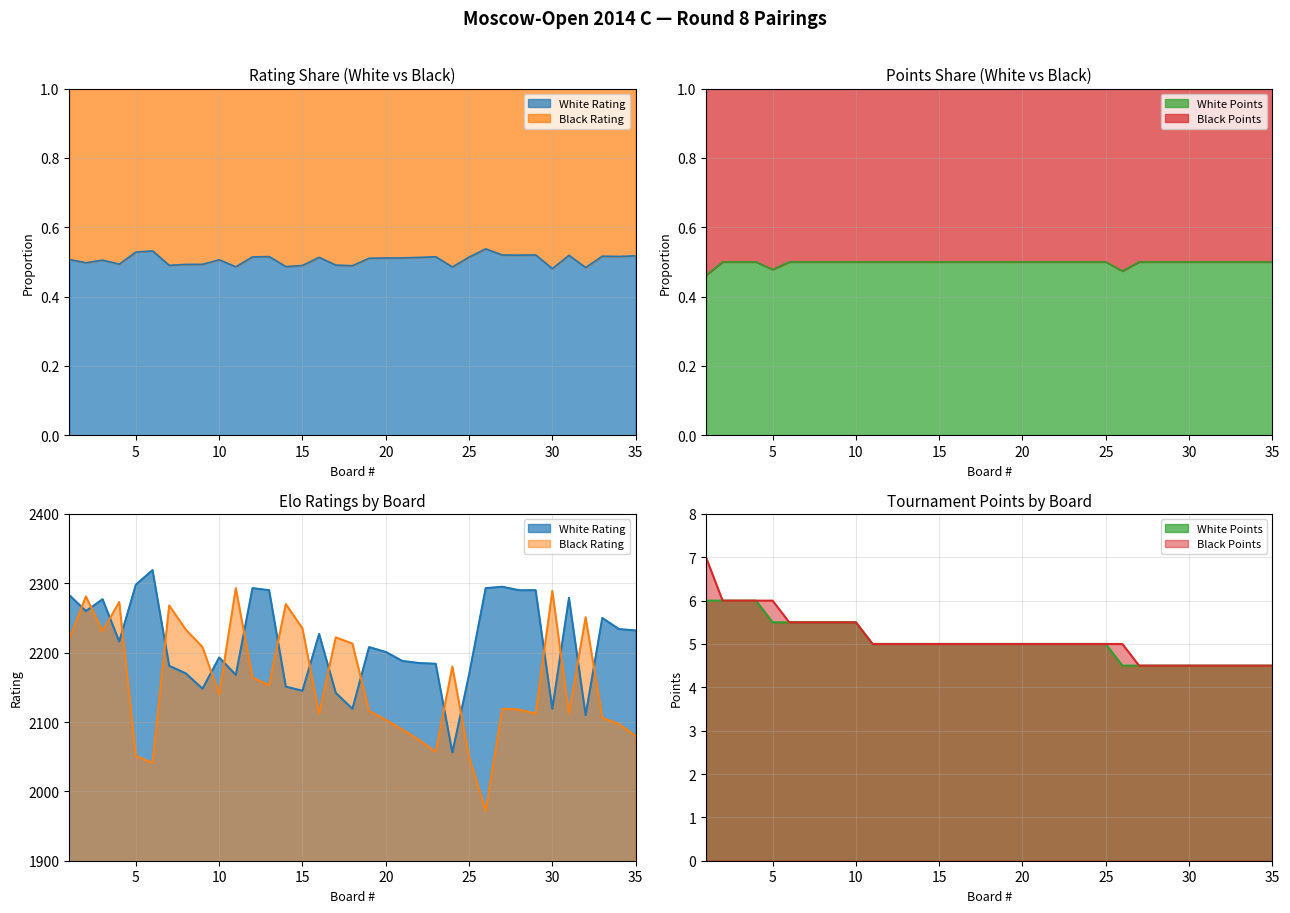

What is the total value across all series at 34?

4340.0